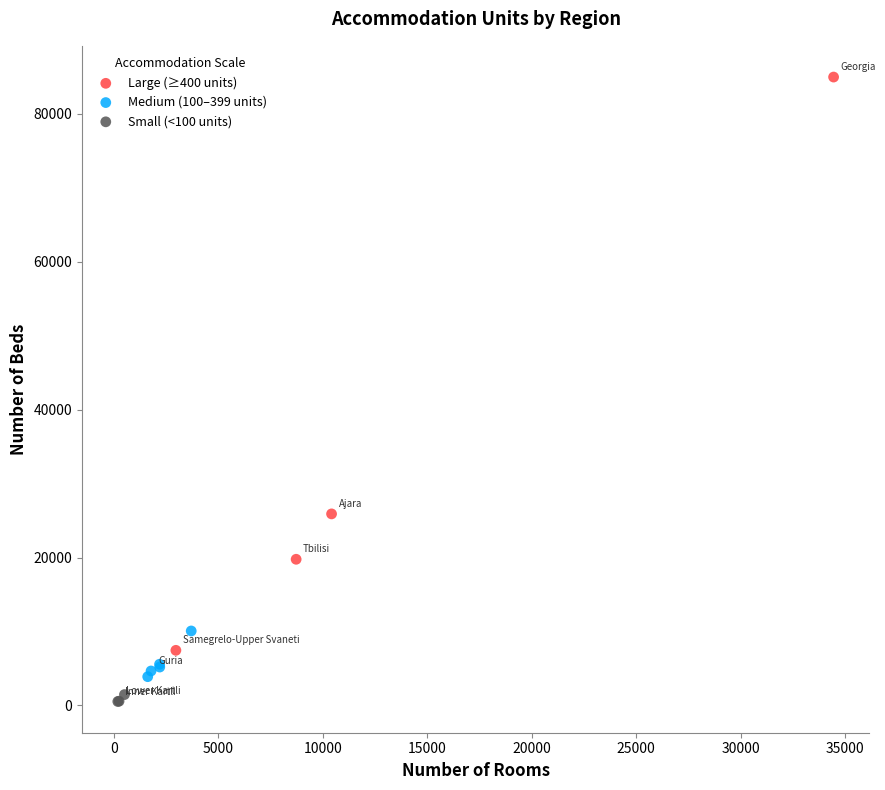

Which series has the largest Y range (max minus min)?

Large (≥400 units)